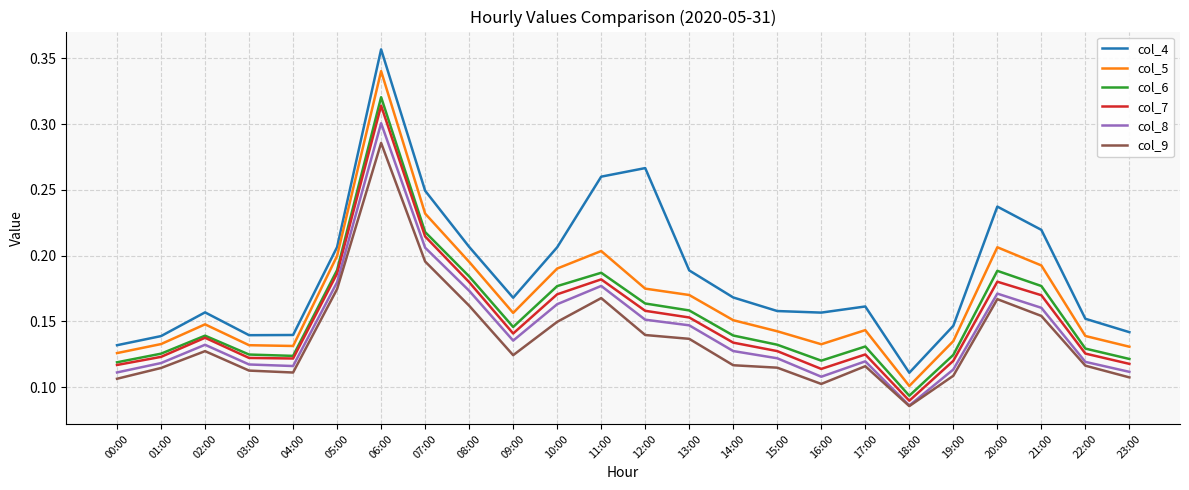

How many interior local peaks does the col_5 series have?

5